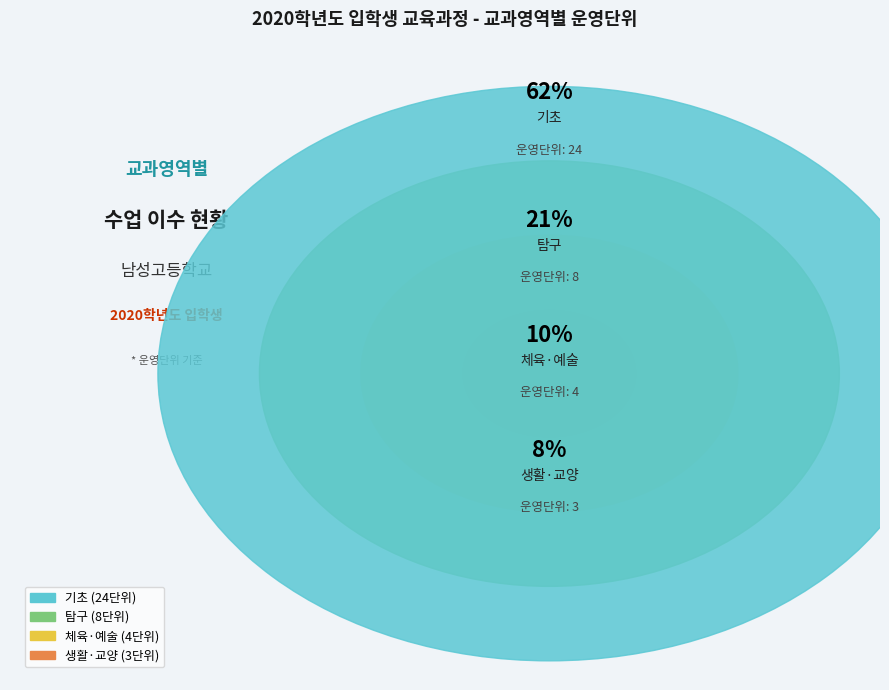

To the nearest percent, what percentage of the pie is 기초?

62%